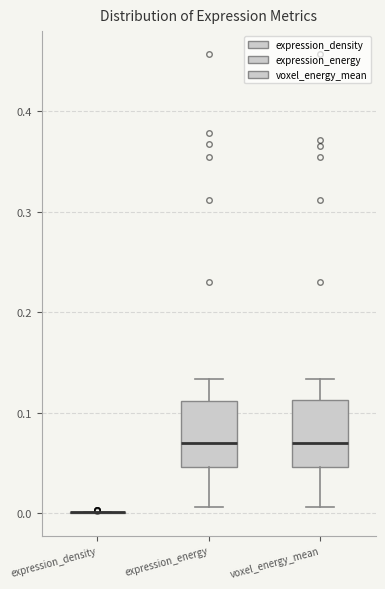

Reading left to right, read every box against the y-axis: the position of its median line, the range the box covers, and the ends of its whiskers. The values are not printed on the chart, so give them approximately, as read against the axis.

expression_density: box collapsed to a line at 0.00, whiskers 0.00 to 0.00
expression_energy: median 0.07, box 0.05 to 0.11, whiskers 0.01 to 0.13
voxel_energy_mean: median 0.07, box 0.05 to 0.11, whiskers 0.01 to 0.13